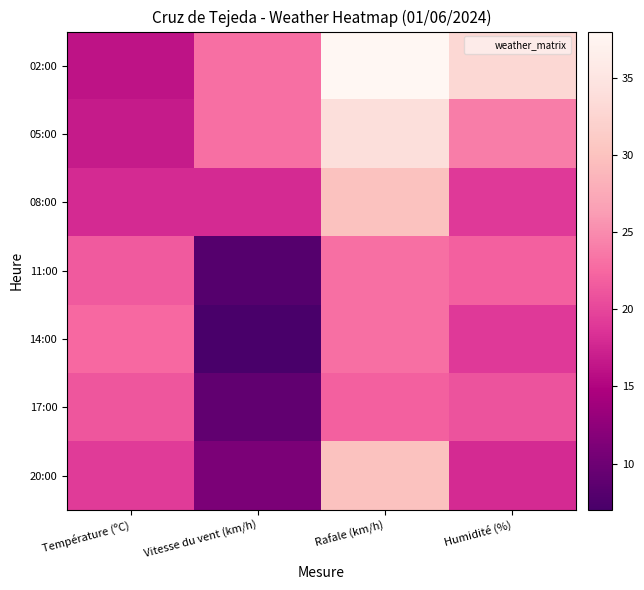

Which series has the largest total across all categories?

02:00